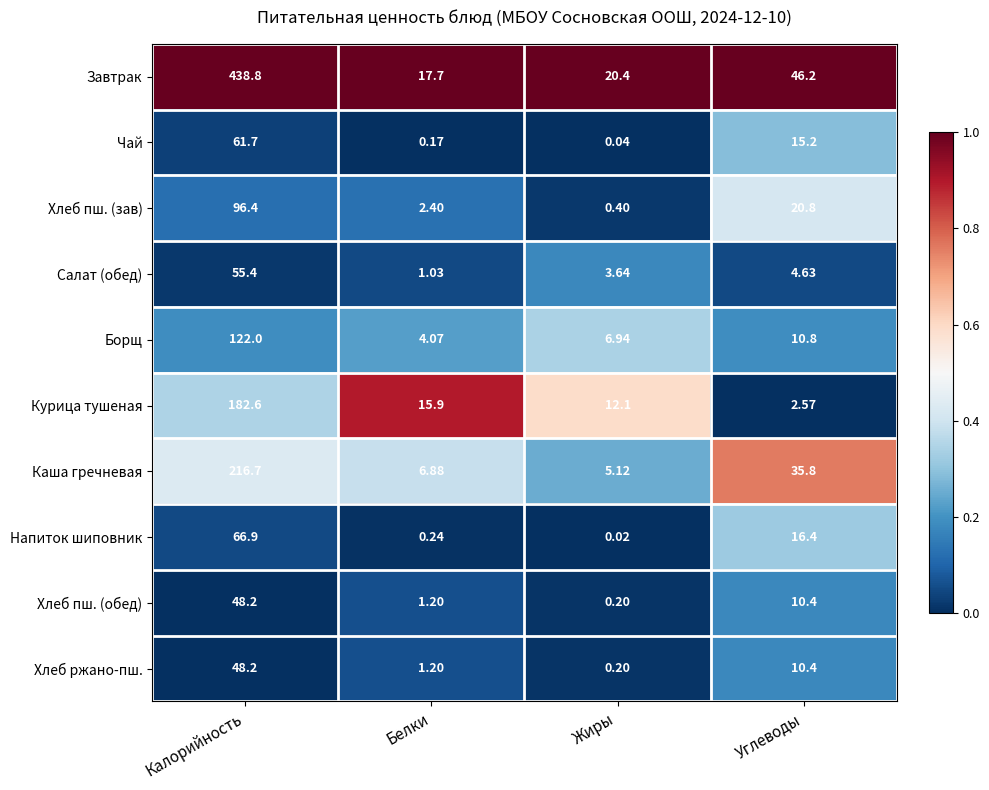

Which label corresponds to the largest value in the chart?

Калорийность